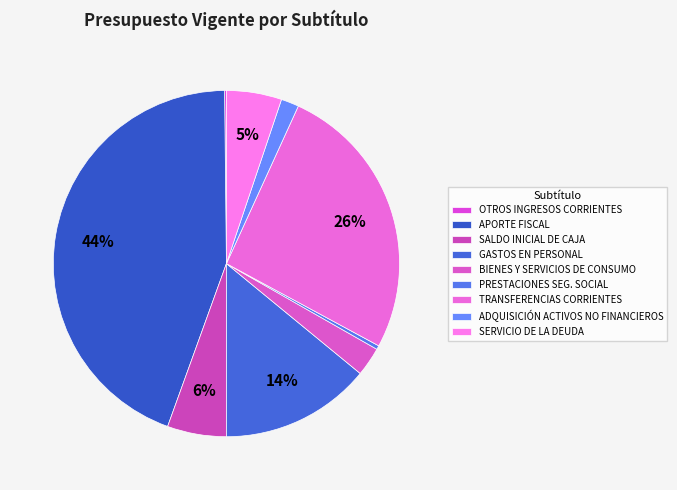

The GASTOS EN PERSONAL slice represents 14% of the pie. True or false?

True